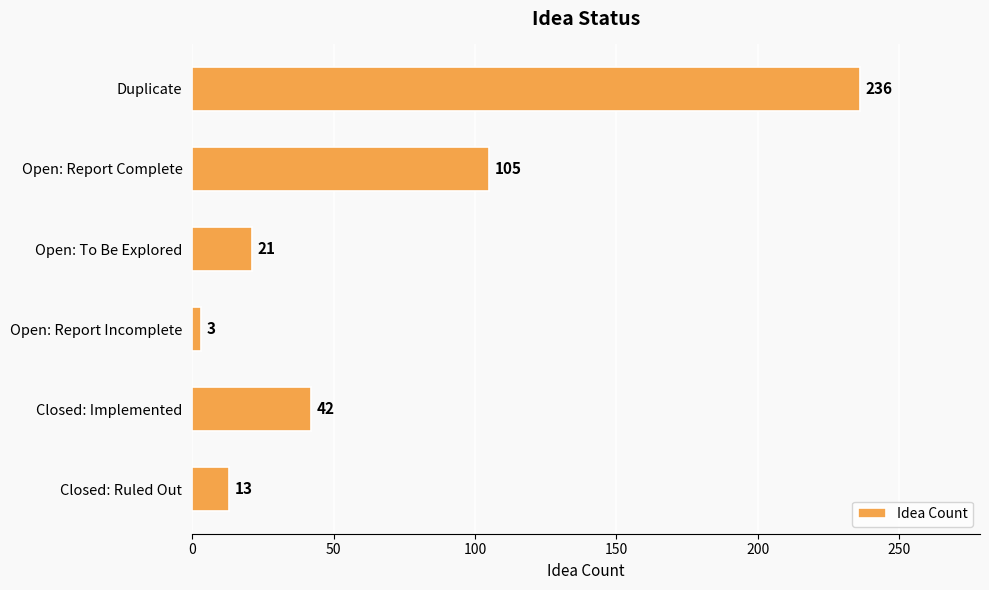

Between Closed: Ruled Out and Open: Report Complete, which is larger?

Open: Report Complete